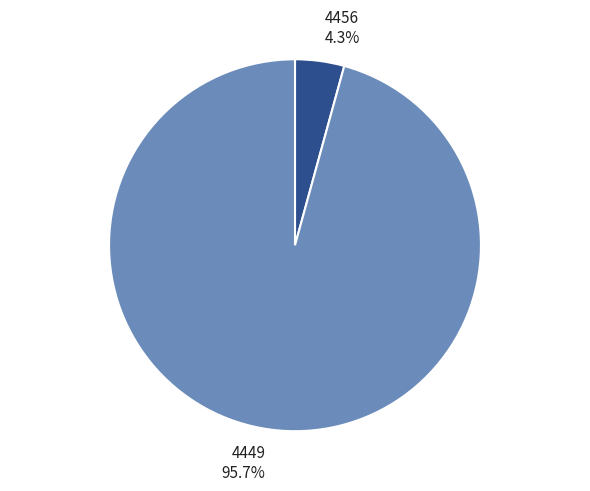

What is the largest slice in the pie chart?

4449